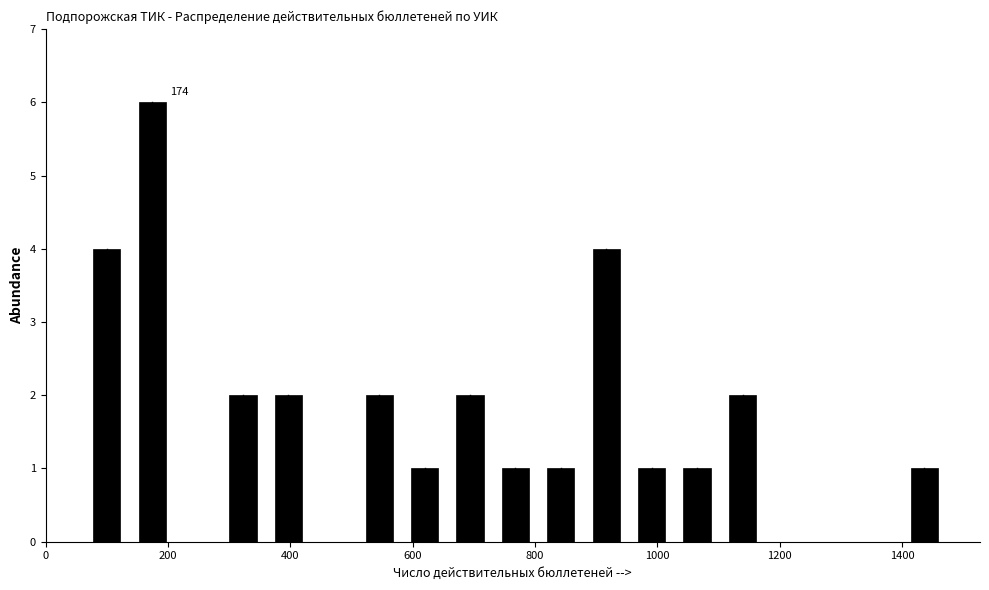

Around what value on the x-axis is the tallest bar? Give the approximate position of its centre, as read against the axis.

180